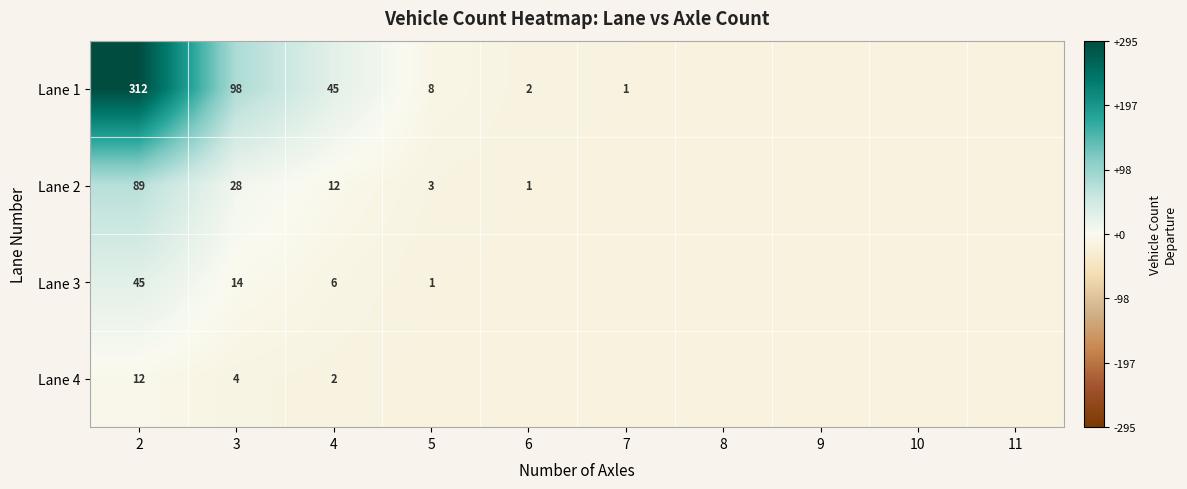

Which category has the highest value across all series?

2